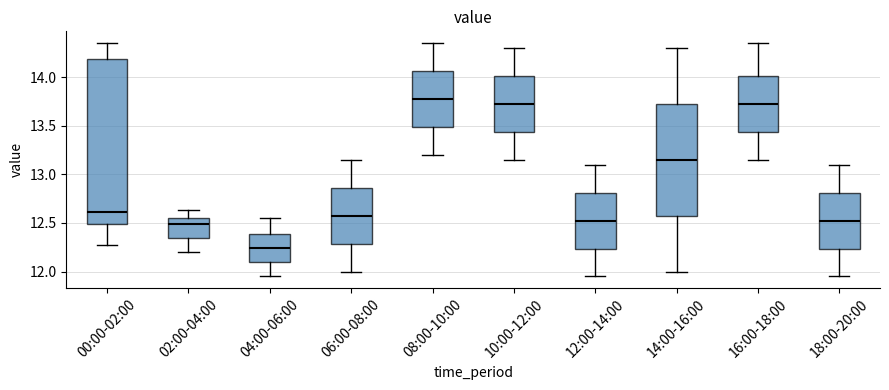

Which box is the tallest, from its lower edge to its upper edge?

00:00-02:00